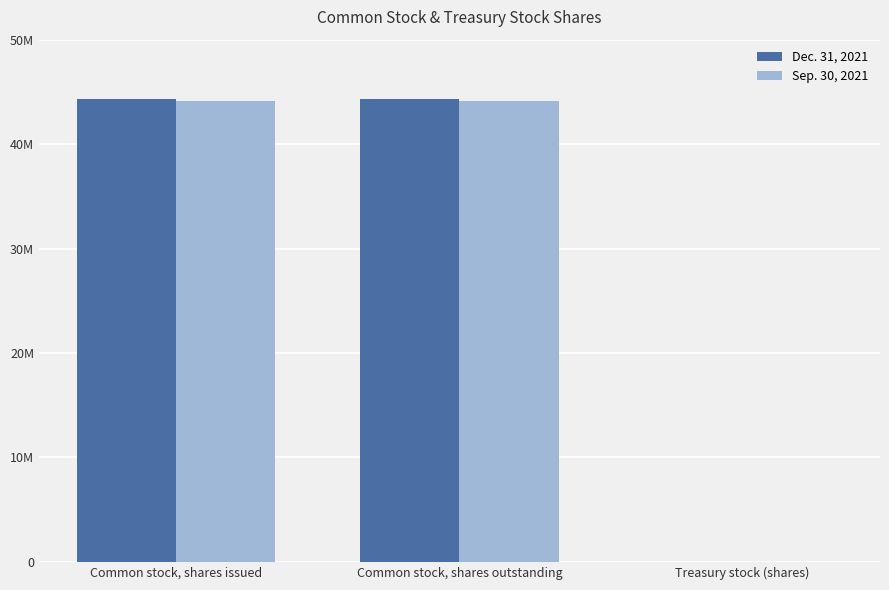

At which category is the sum across all series the highest?

Common stock, shares issued